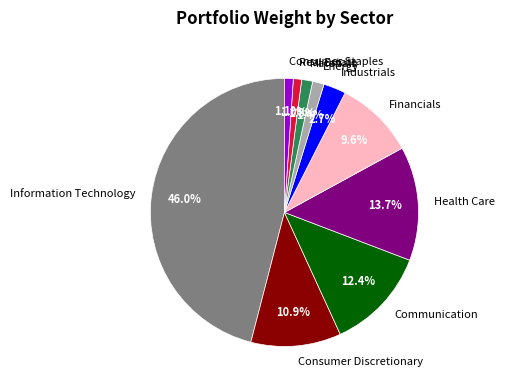

True or false: Real Estate accounts for 12% of the total.

False